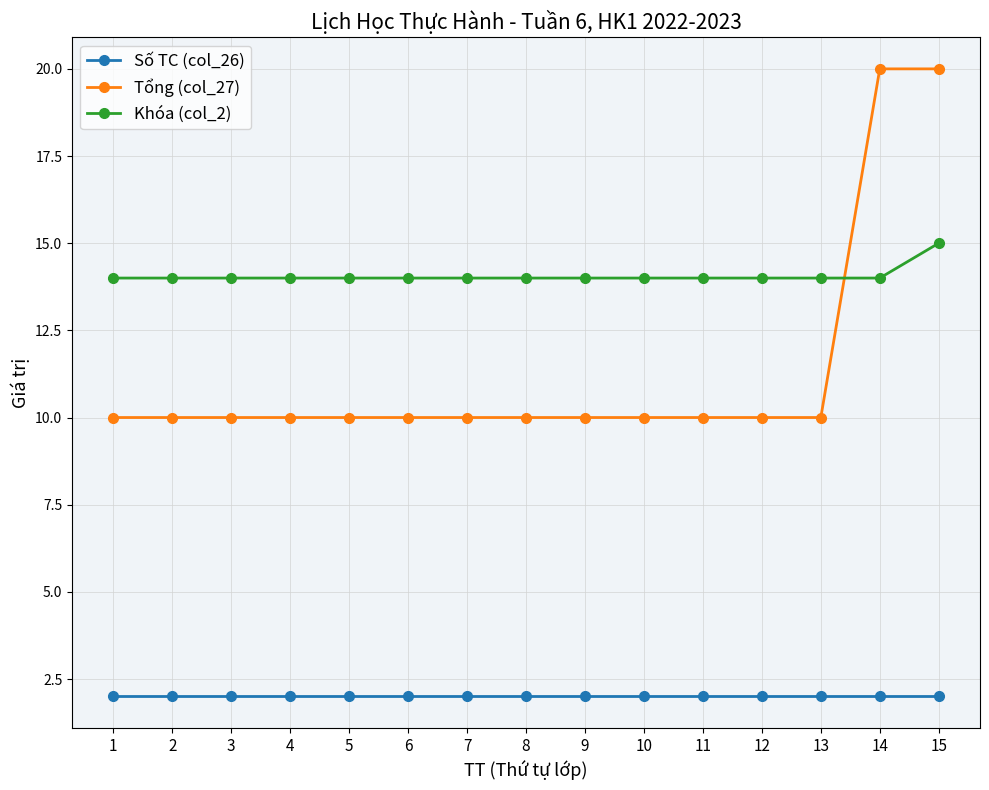

What are all the series names shown in the legend?

Số TC (col_26), Tổng (col_27), Khóa (col_2)